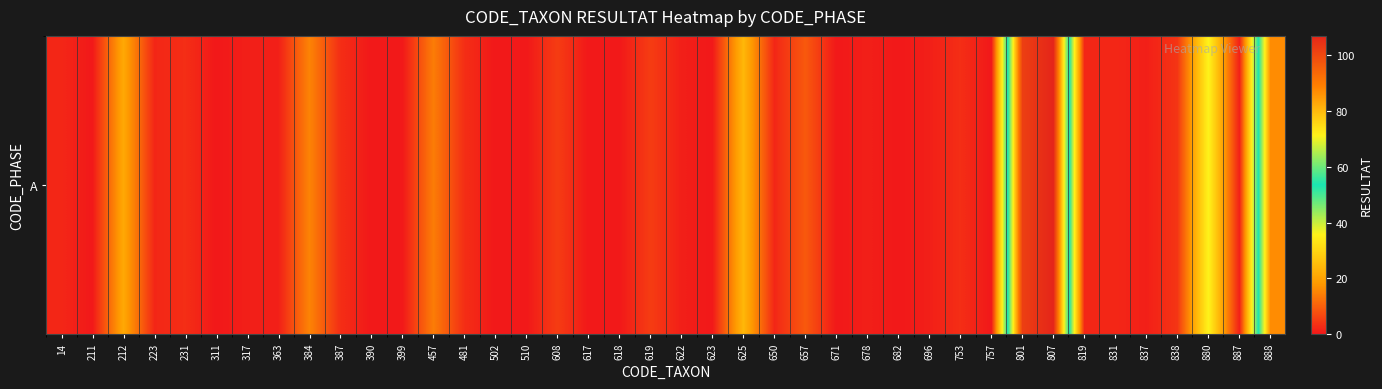

What is the greatest value displayed?

107